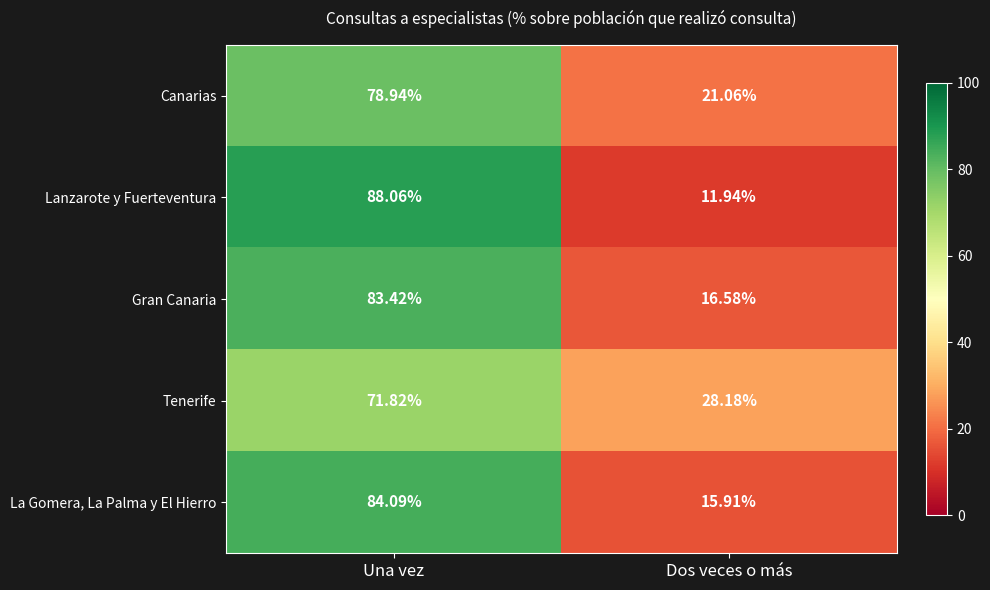

Which label corresponds to the largest value in the chart?

Una vez